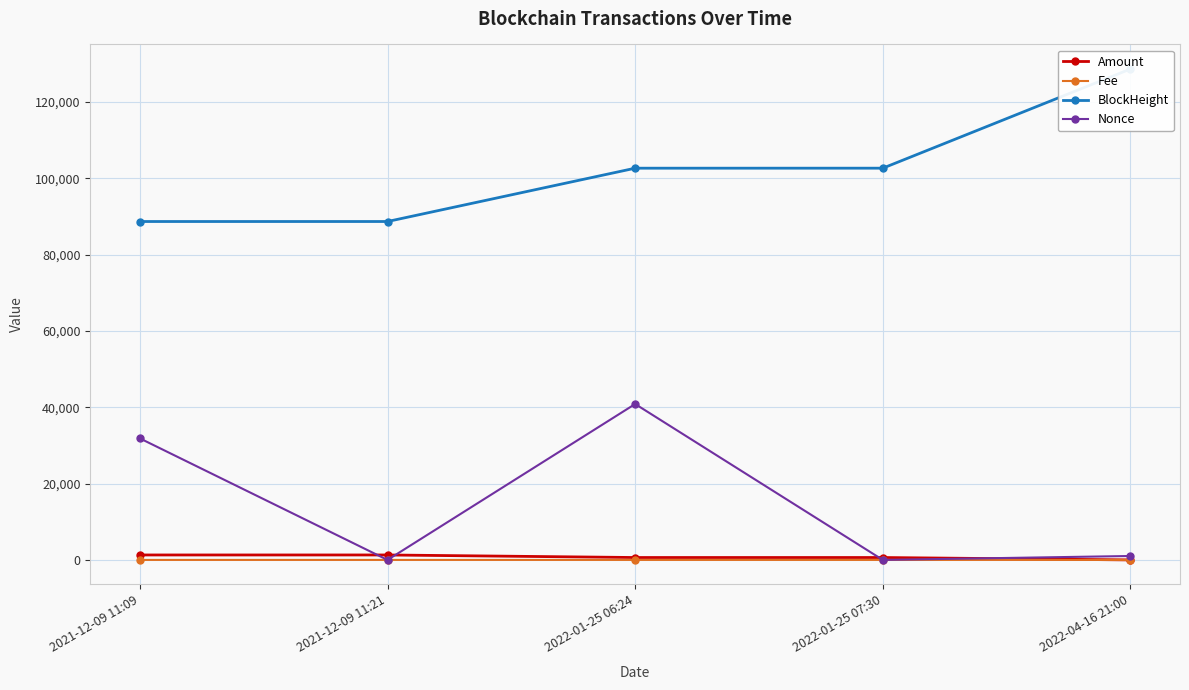

What is the greatest value displayed?

128686.0